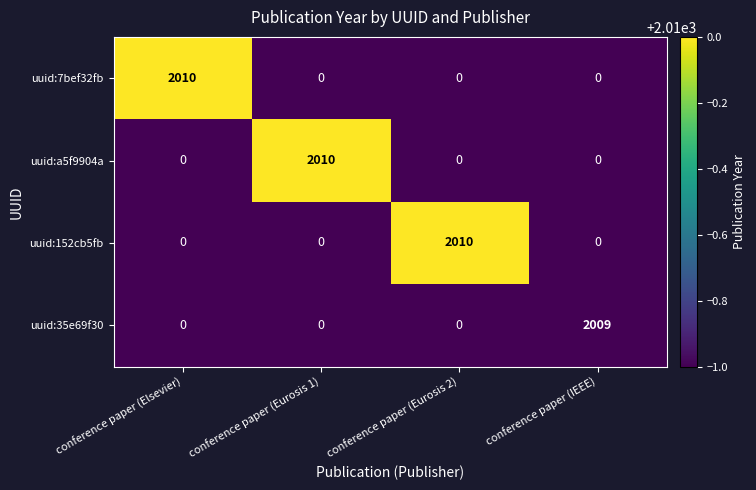

What is the maximum value for uuid:35e69f30?

2009